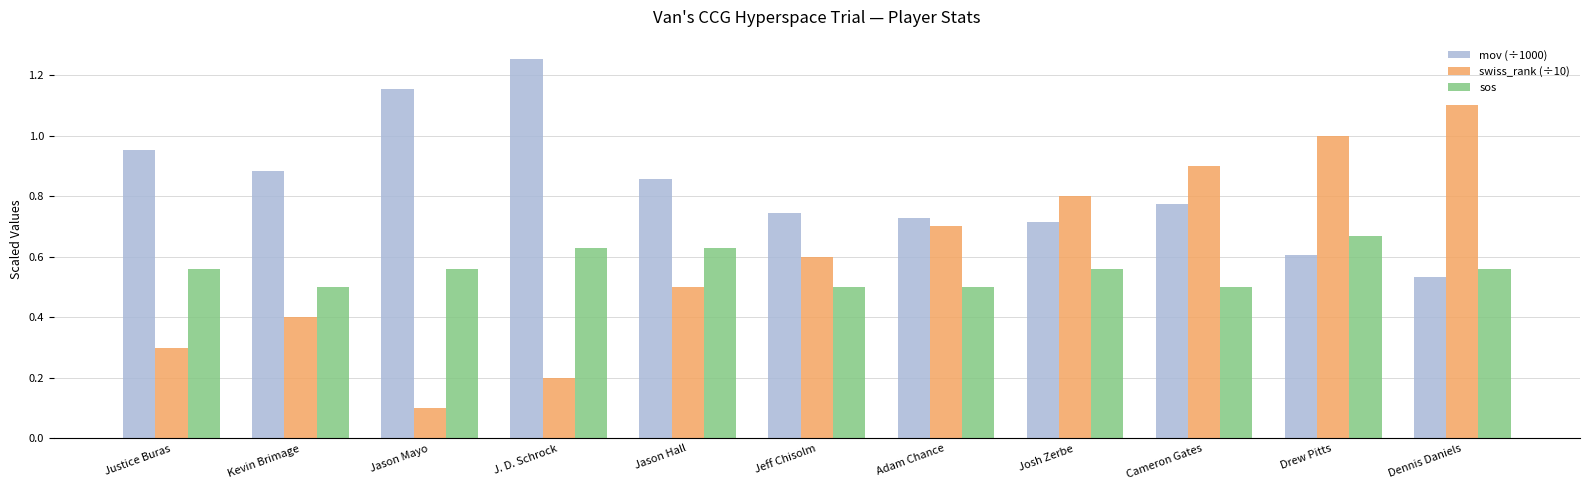

What is the difference between the highest and lowest values at Jason Mayo?

1.1